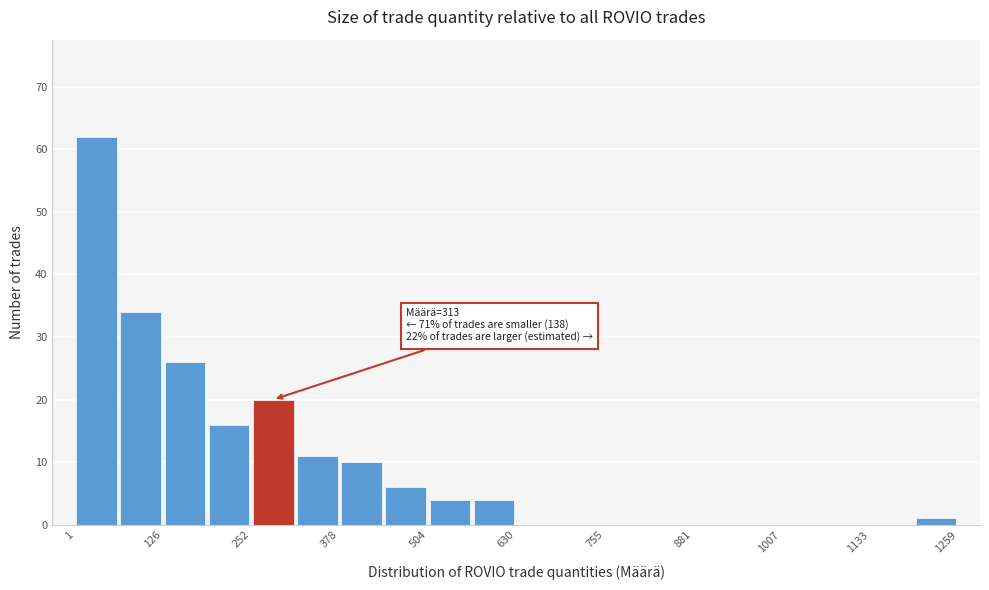

Around what value on the x-axis is the tallest bar? Give the approximate position of its centre, as read against the axis.

40